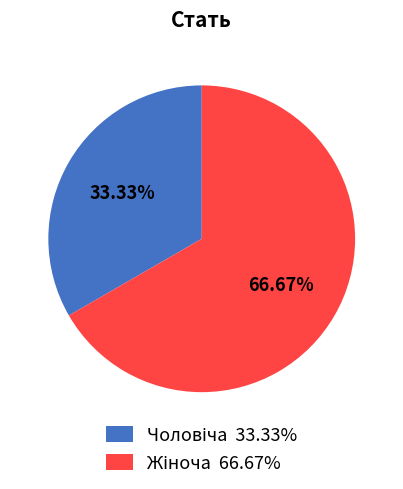

Is there a majority slice in this chart?

Yes